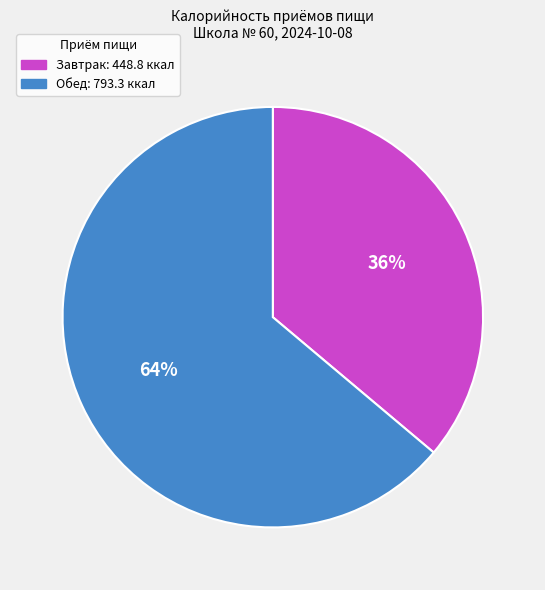

Count the number of slices in the pie.

2